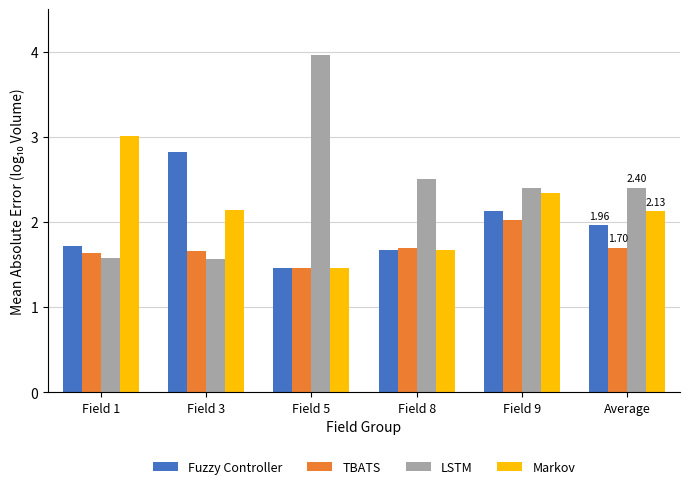

Which category has the lowest value across all series?

Field 5